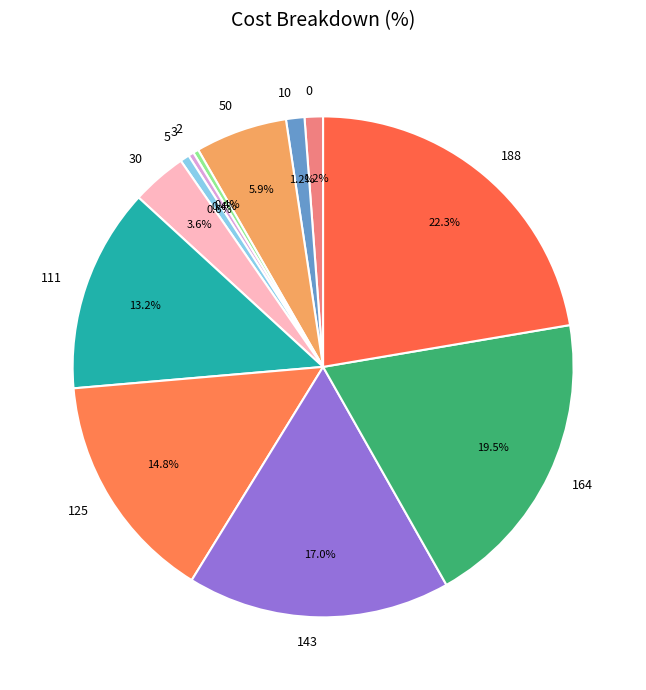

Is it true that 125 is 3% of the pie?

False